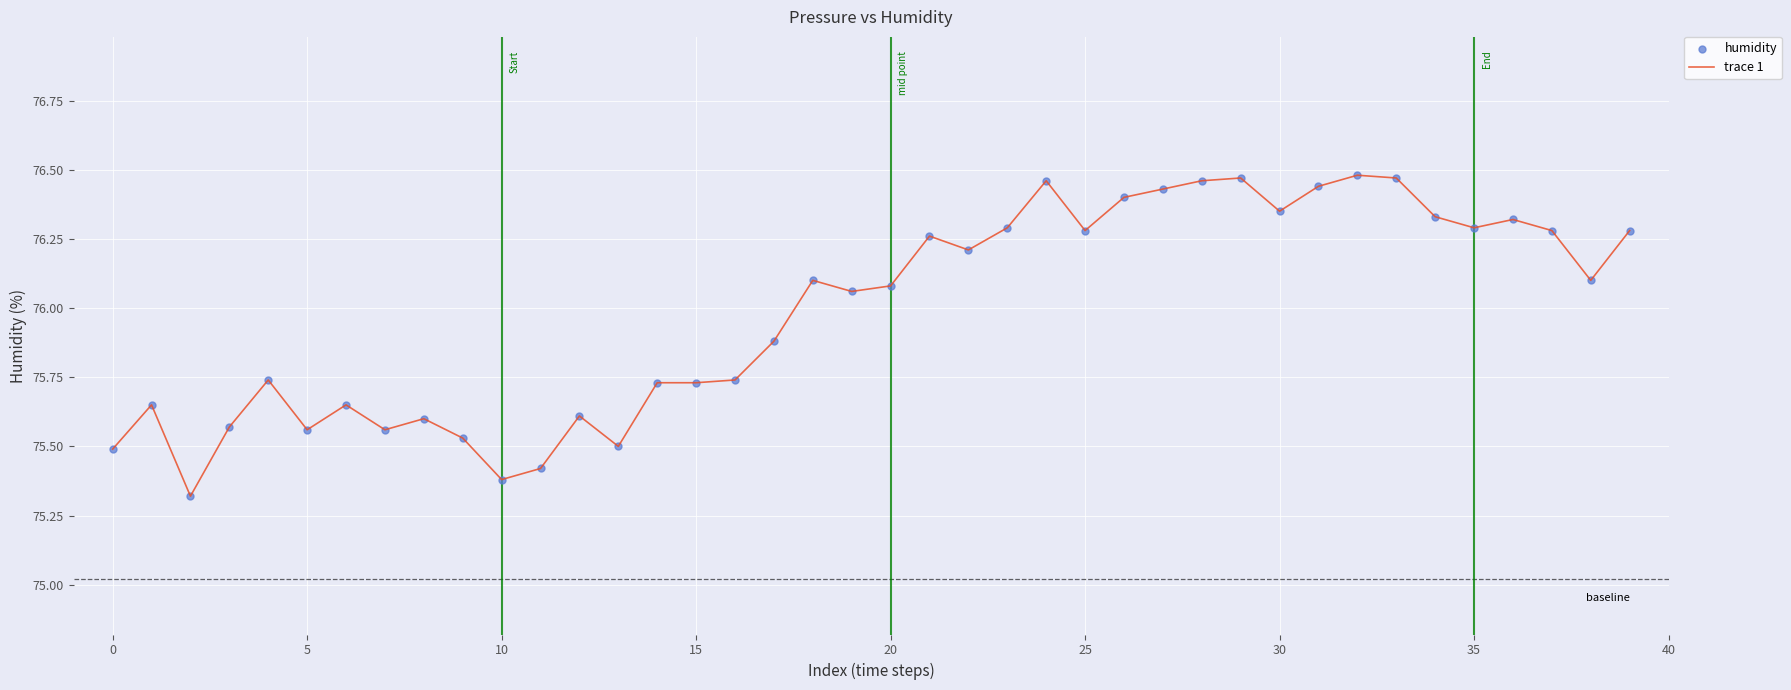

What is the difference between the maximum and minimum values?

1.2